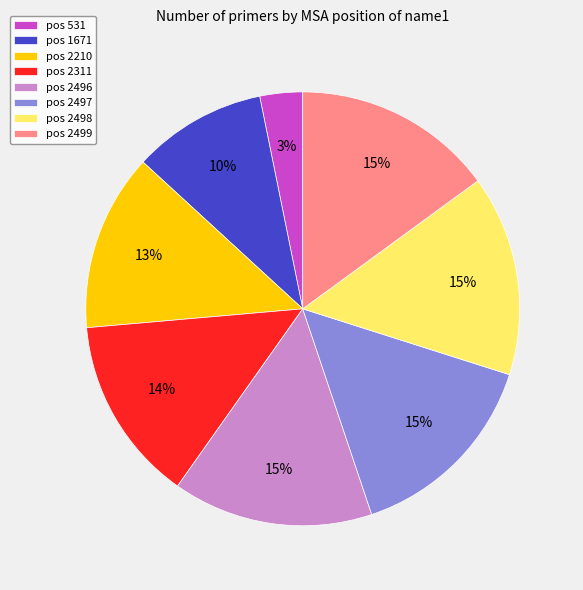

Which category has the smallest portion of the pie?

pos 531